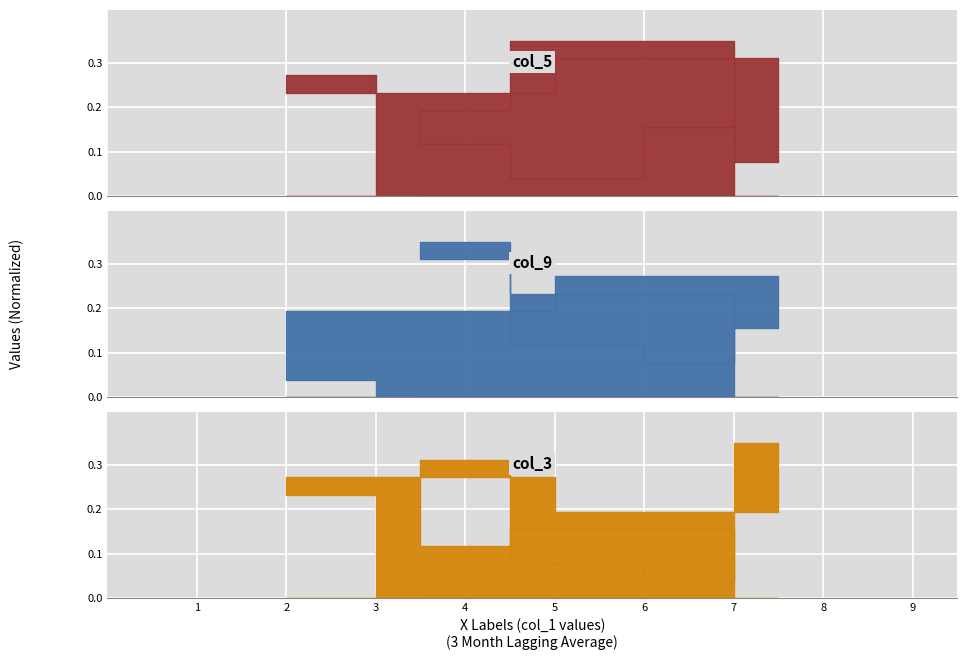

At which label does col_5 reach its peak?

7